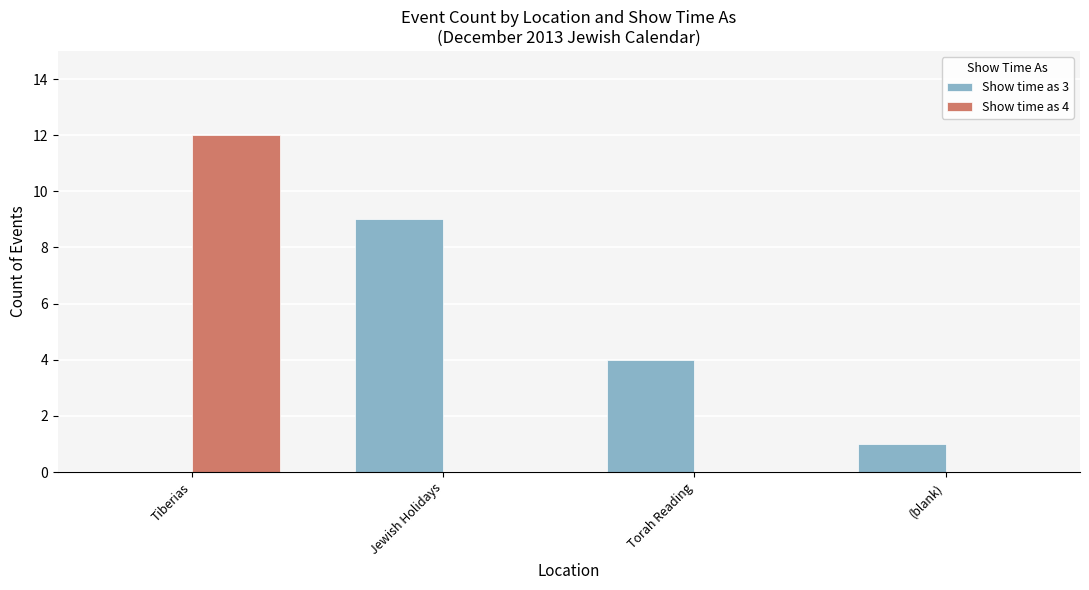

Which label corresponds to the largest value in the chart?

Tiberias